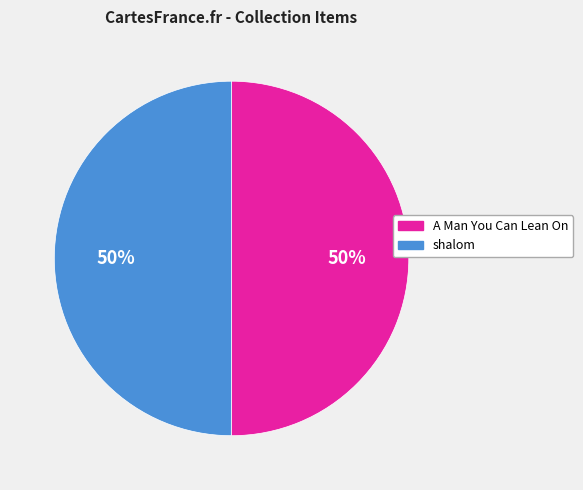

To the nearest percent, what percentage of the pie is A Man You Can Lean On?

50%